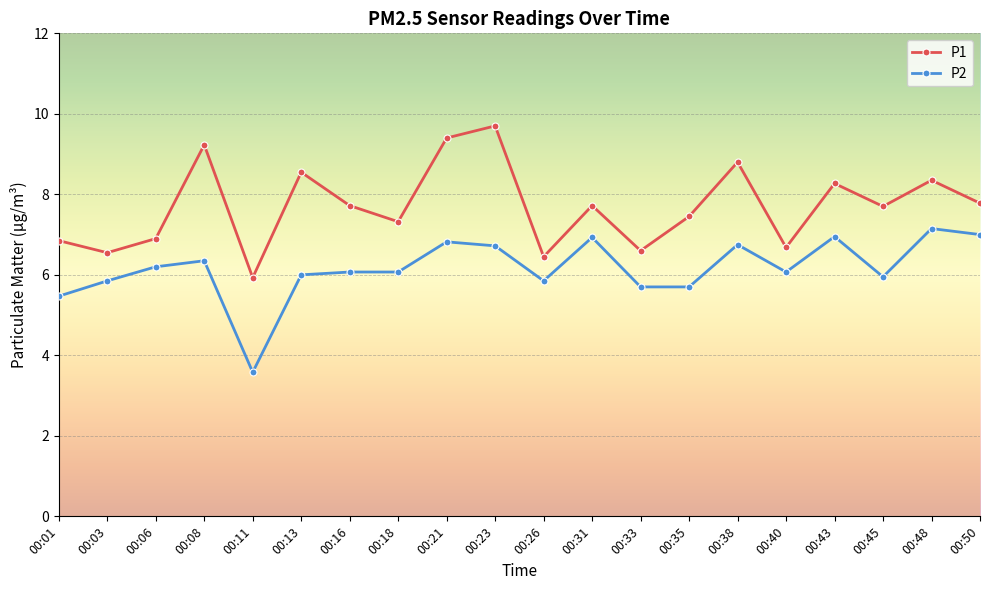

What is the total value across all series at 00:11?

9.5